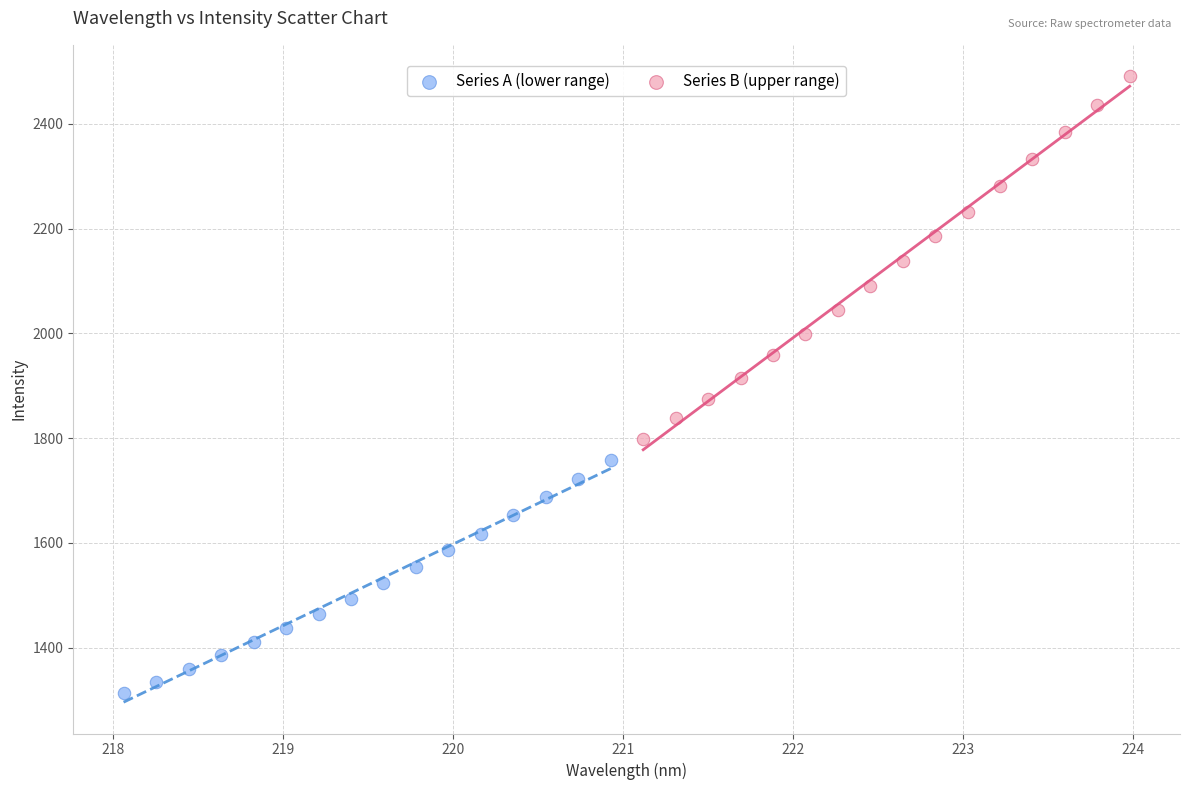

Which series reaches the minimum Y coordinate?

Series A (lower range)